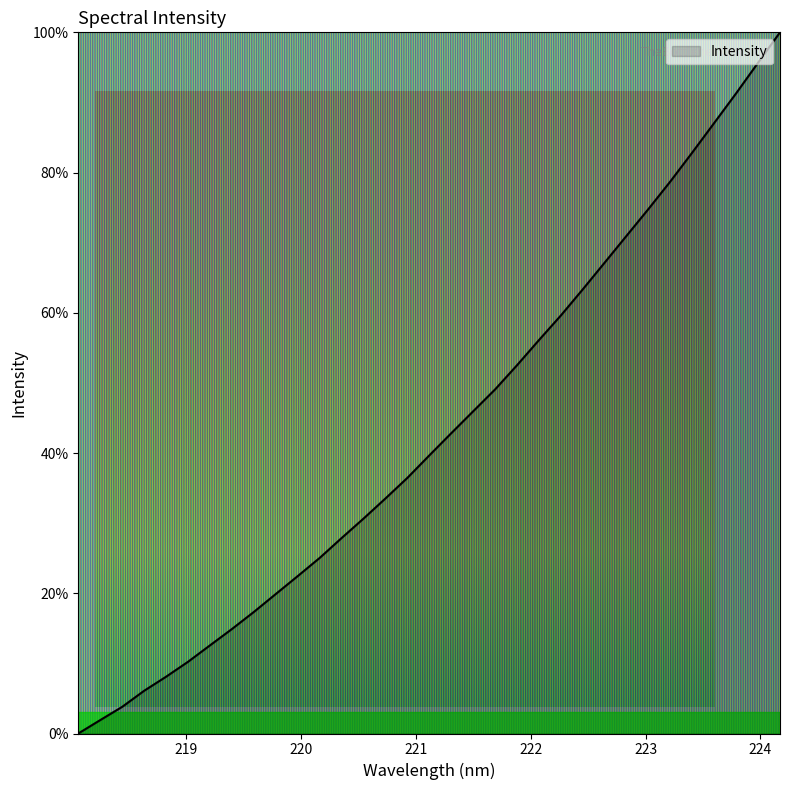

What is the greatest value displayed?

100.0